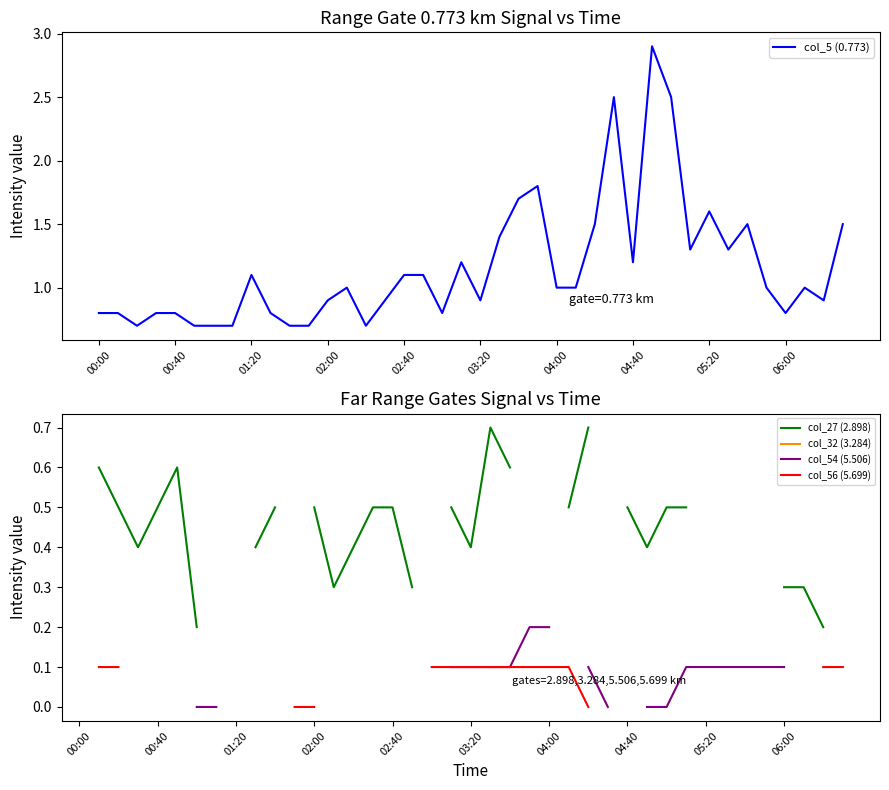

The value of col_5 (0.773) at 01:20 is 0.5. True or false?

False